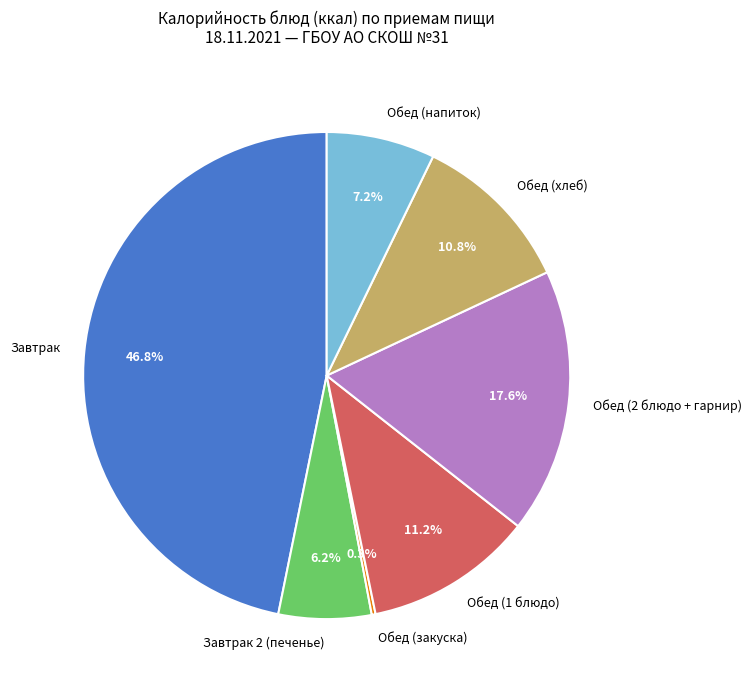

Does any single category account for the majority?

No